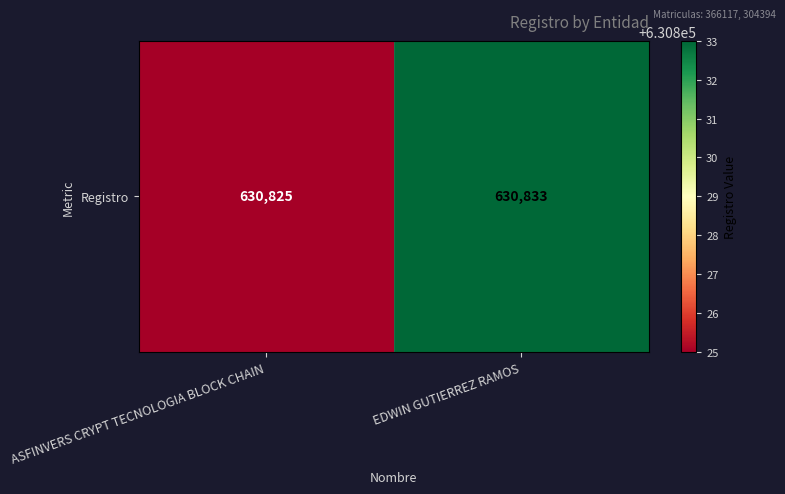

How many data points are less than 630833?

1